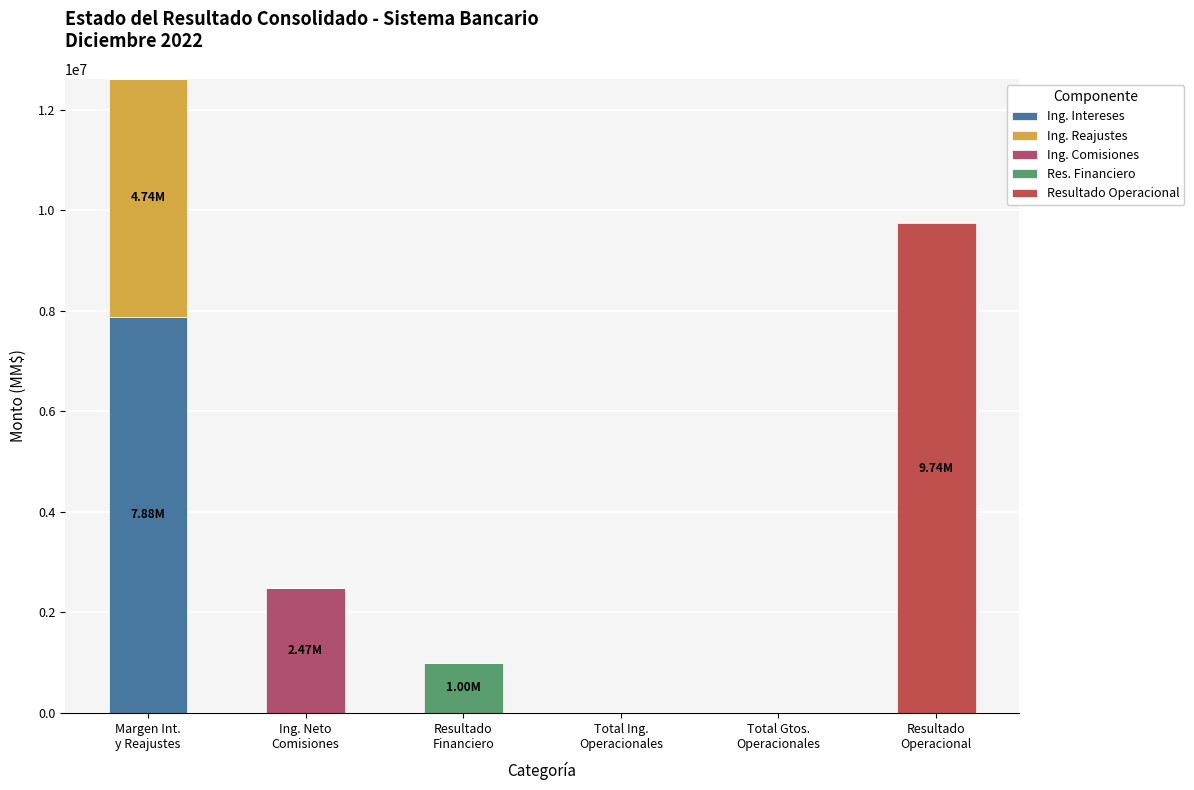

List the series in order of their peak value, highest first.

Resultado Operacional, Ing. Intereses, Ing. Reajustes, Ing. Comisiones, Res. Financiero